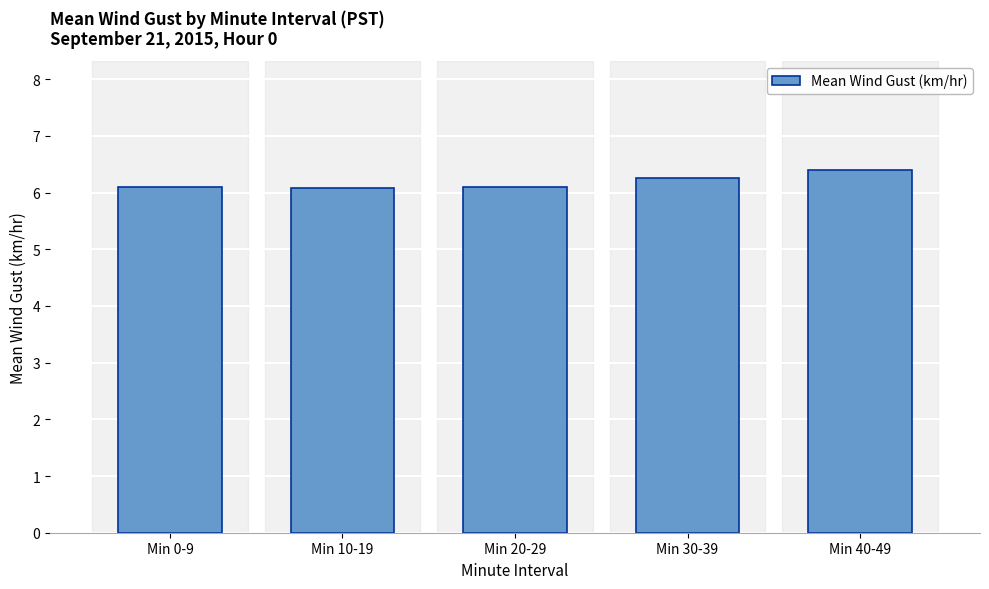

What is the label of the 1st bar from the right?

Min 40-49